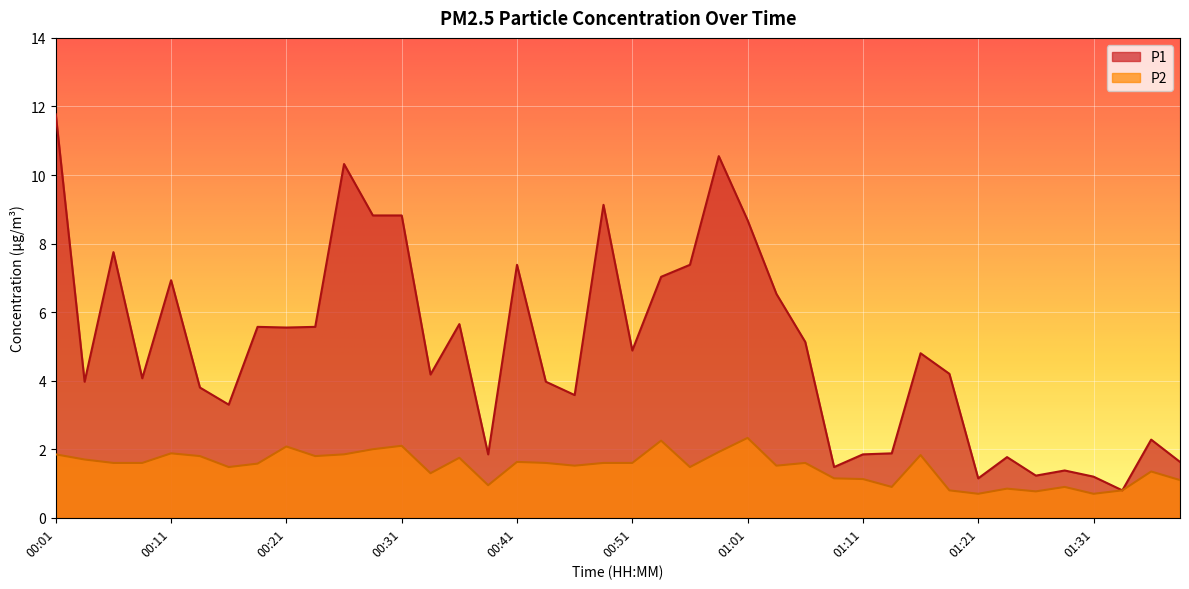

Reading left to right, transcribe all the data shown in this chart.

P1: 00:01=11.8	00:03=4.0	00:06=7.8	00:08=4.1	00:11=6.9	00:13=3.8	00:16=3.3	00:18=5.6	00:21=5.5	00:23=5.6	00:26=10.3	00:28=8.8	00:31=8.8	00:33=4.2	00:36=5.7	00:38=1.9	00:41=7.4	00:44=4.0	00:46=3.6	00:49=9.1	00:51=4.9	00:54=7.0	00:56=7.4	00:59=10.6	01:01=8.7	01:04=6.5	01:06=5.1	01:09=1.5	01:11=1.9	01:14=1.9	01:16=4.8	01:19=4.2	01:21=1.1	01:24=1.8	01:26=1.2	01:29=1.4	01:31=1.2	01:34=0.8	01:36=2.3	01:39=1.6
P2: 00:01=1.9	00:03=1.7	00:06=1.6	00:08=1.6	00:11=1.9	00:13=1.8	00:16=1.5	00:18=1.6	00:21=2.1	00:23=1.8	00:26=1.9	00:28=2.0	00:31=2.1	00:33=1.3	00:36=1.8	00:38=0.9	00:41=1.6	00:44=1.6	00:46=1.5	00:49=1.6	00:51=1.6	00:54=2.2	00:56=1.5	00:59=1.9	01:01=2.3	01:04=1.5	01:06=1.6	01:09=1.1	01:11=1.1	01:14=0.9	01:16=1.8	01:19=0.8	01:21=0.7	01:24=0.8	01:26=0.8	01:29=0.9	01:31=0.7	01:34=0.8	01:36=1.4	01:39=1.1